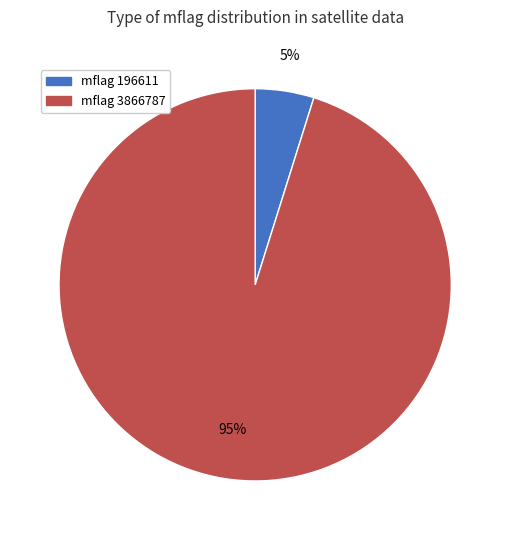

How many slices are in this pie chart?

2